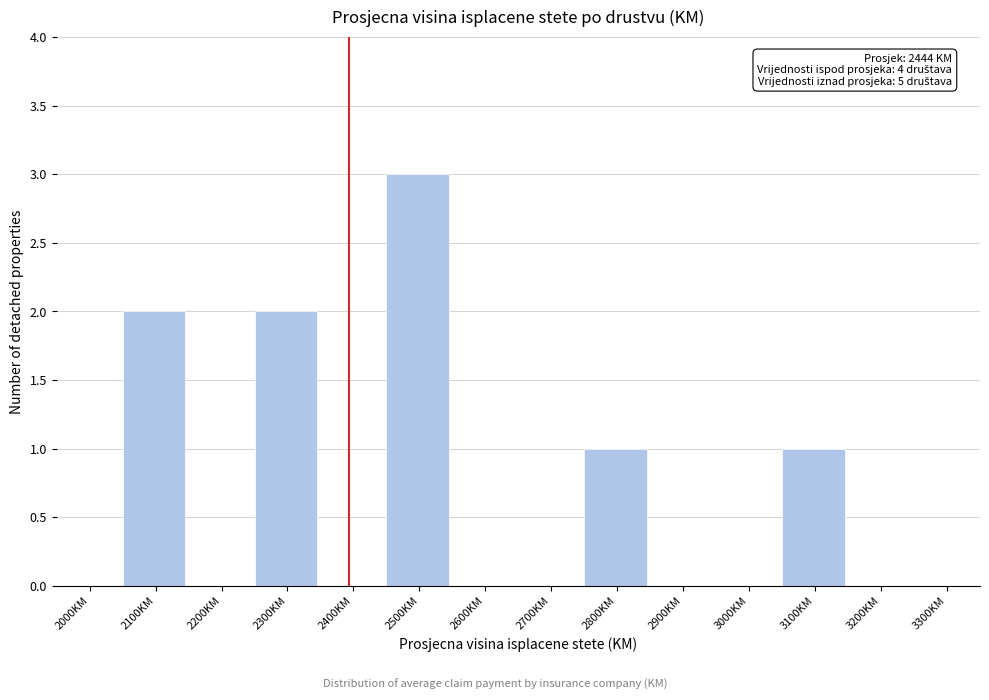

Reading left to right, what are all the values shown in this chart?

2000KM=0	2100KM=2	2200KM=0	2300KM=2	2400KM=0	2500KM=3	2600KM=0	2700KM=0	2800KM=1	2900KM=0	3000KM=0	3100KM=1	3200KM=0	3300KM=0